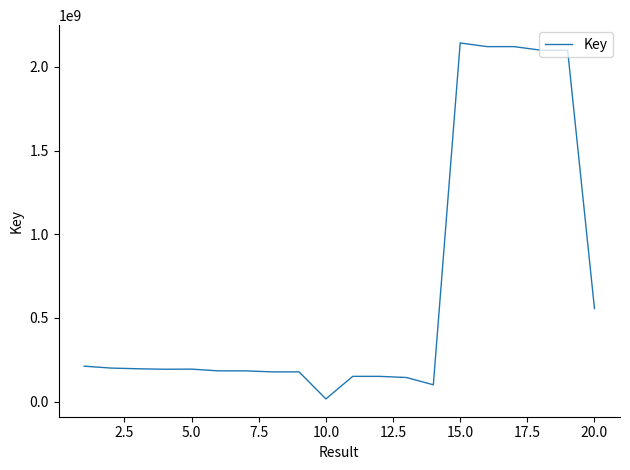

What is the difference between the maximum and minimum values?

2125892523